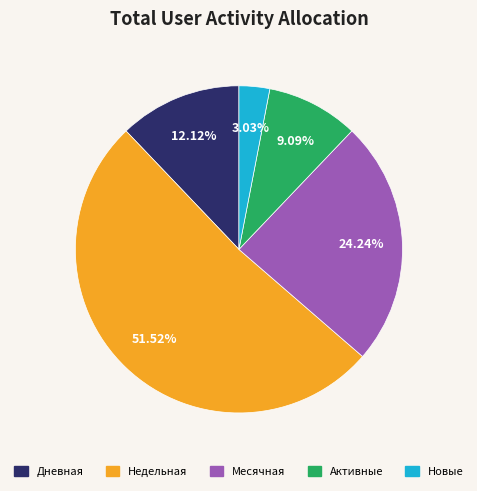

To the nearest percent, what is the difference between the largest and smallest slice percentages?

48%